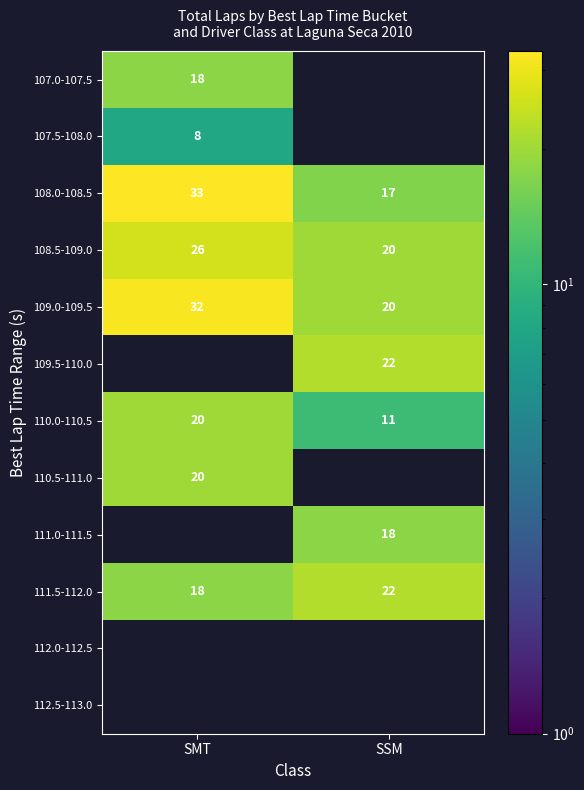

Is it true that 110.0-110.5 equals 20 at SMT?

True